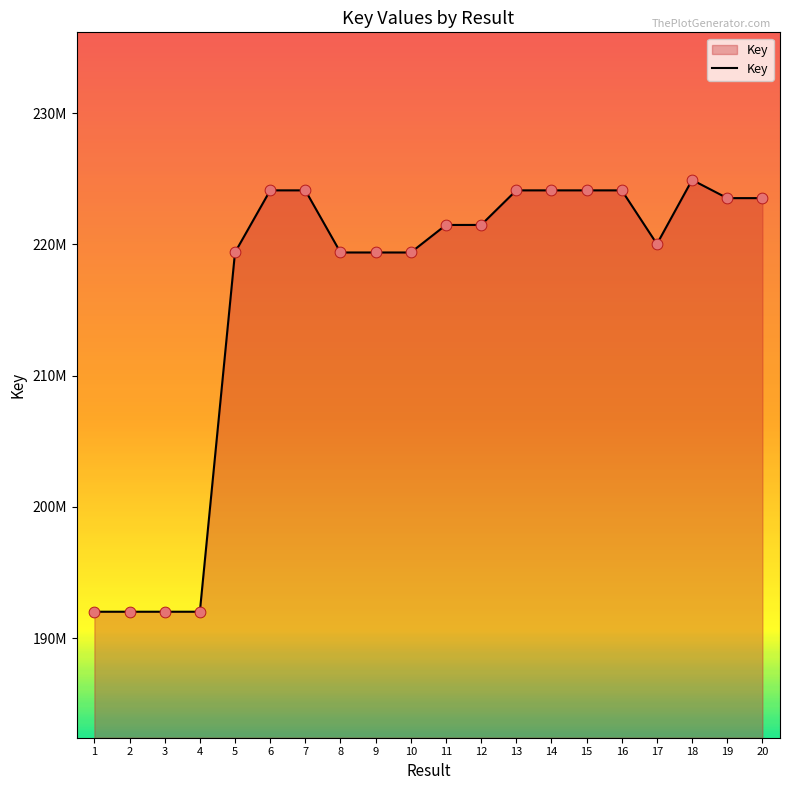

Between 8 and 16, which is larger?

16